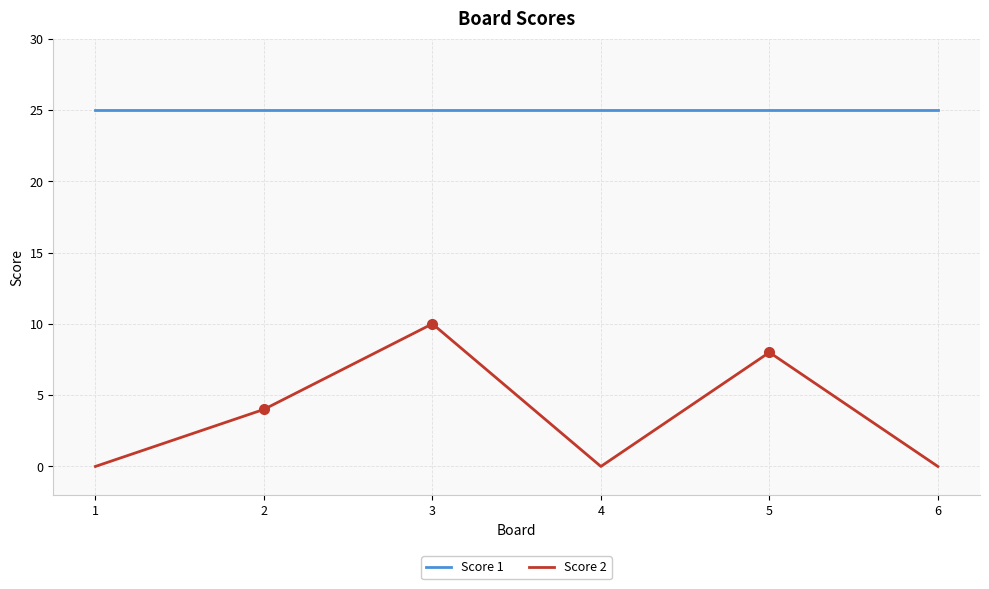

Rank the series by their maximum value, from lowest to highest.

Score 2, Score 1